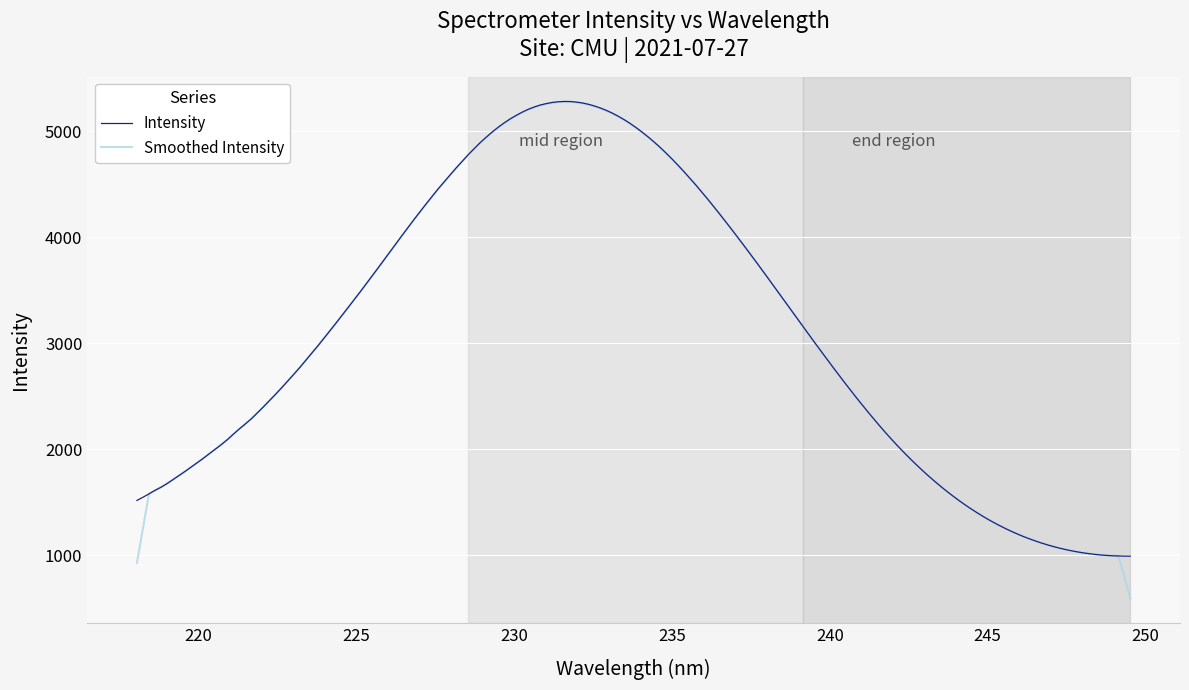

Which series has the widest spread of values?

Smoothed Intensity